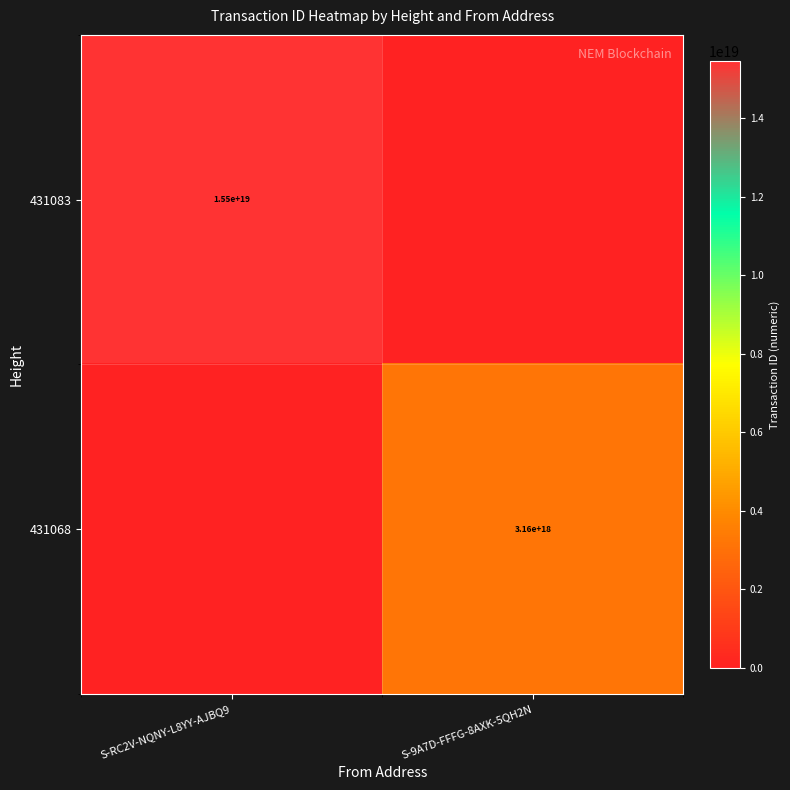

Is the value of 431083 at S-RC2V-NQNY-L8YY-AJBQ9 greater than the value of 431068 at S-9A7D-FFFG-8AXK-5QH2N?

Yes